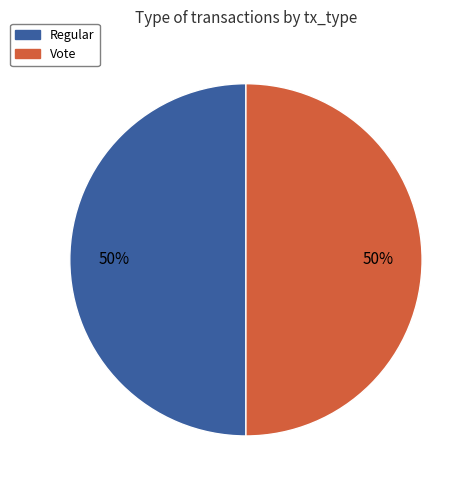

Combined, do Vote and Regular account for over 50%?

Yes